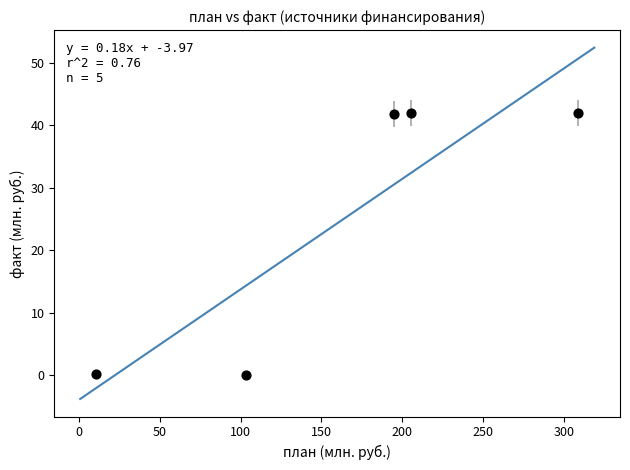

What is the average Y value?

25.1